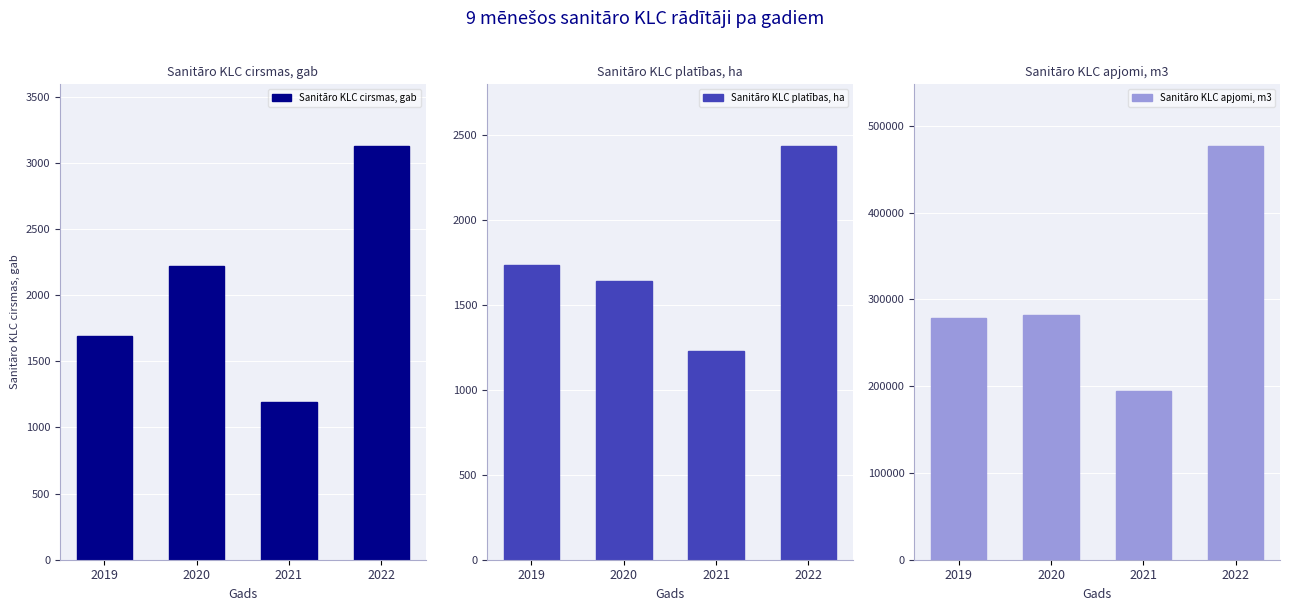

Which series has the largest total across all categories?

Sanitāro KLC apjomi, m3